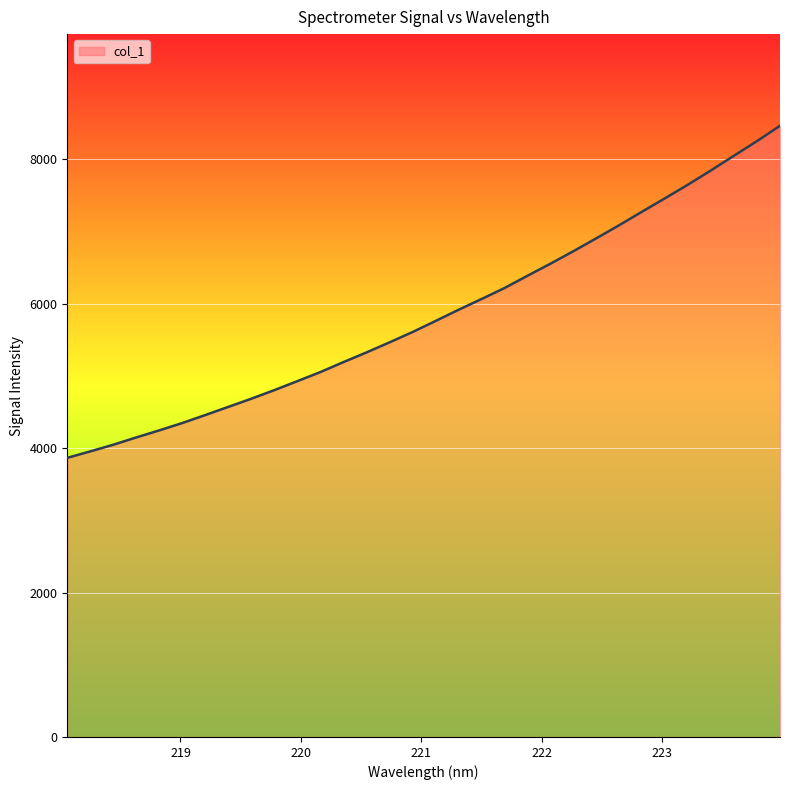

What is the smallest value displayed?

3866.3